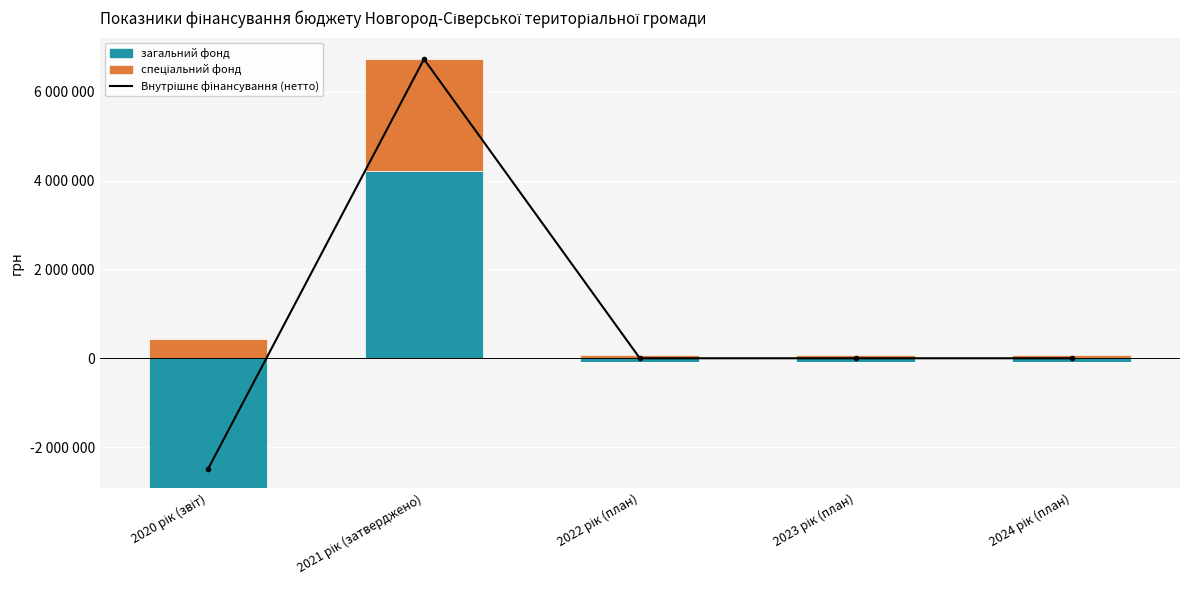

What position from the right is 2024 рік (план)?

1